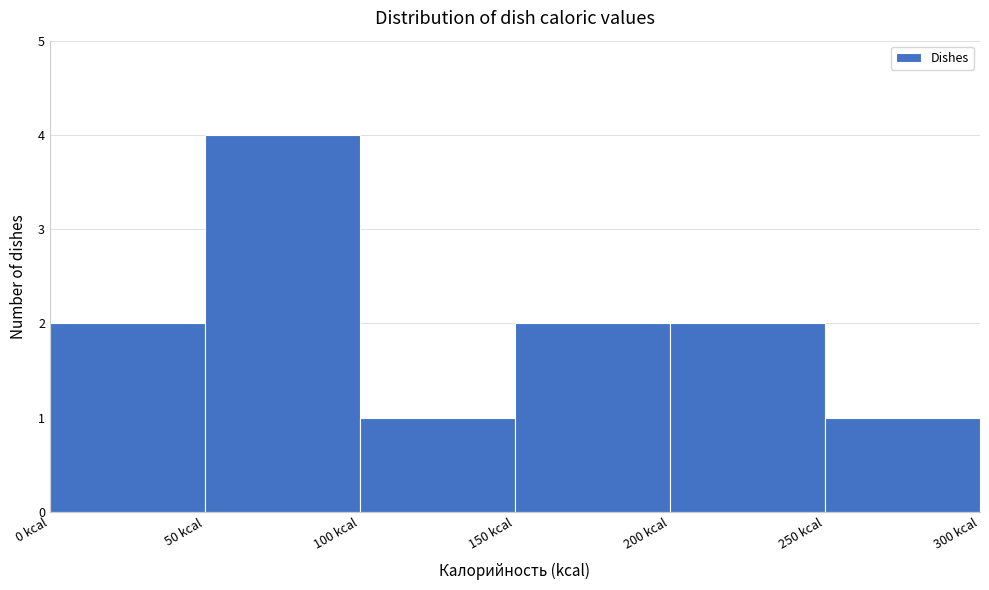

Reading left to right, list every bar in this chart as the range it spans on the x-axis followed by its height. The values are not printed on the chart, so give them approximately, as read against the axis.

0 to 50: 2
50 to 100: 4
100 to 150: 1
150 to 200: 2
200 to 250: 2
250 to 300: 1